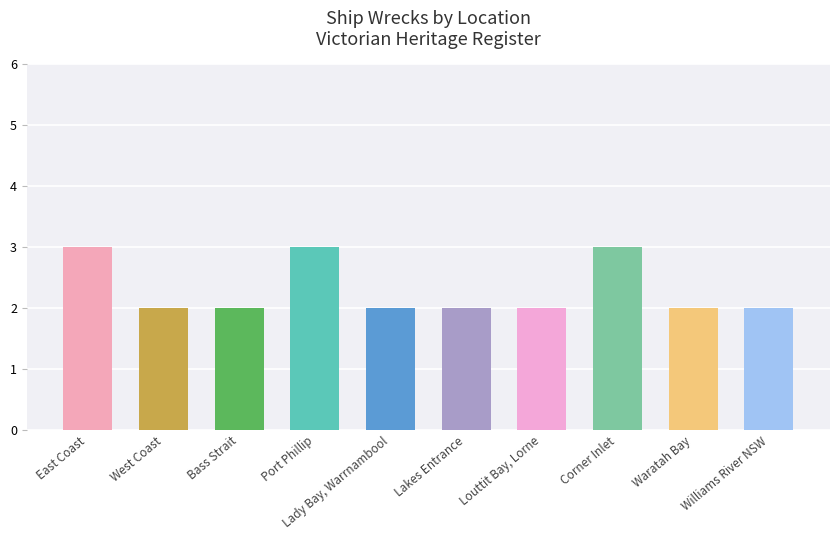

What is the label of the 9th bar from the right?

West Coast